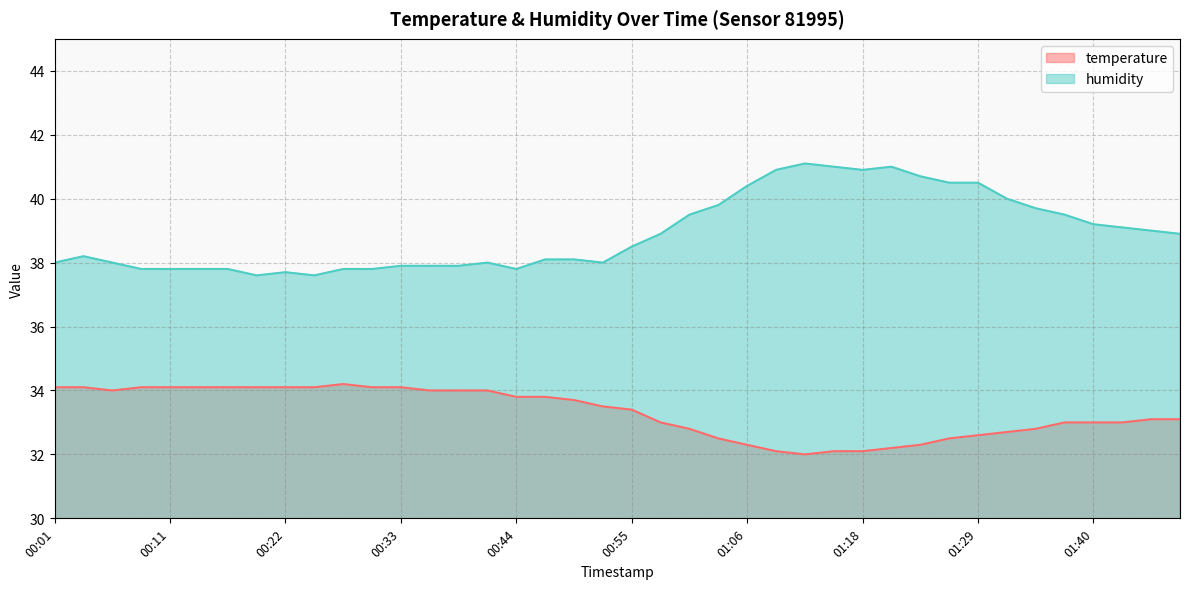

Does the chart have visible grid lines?

Yes